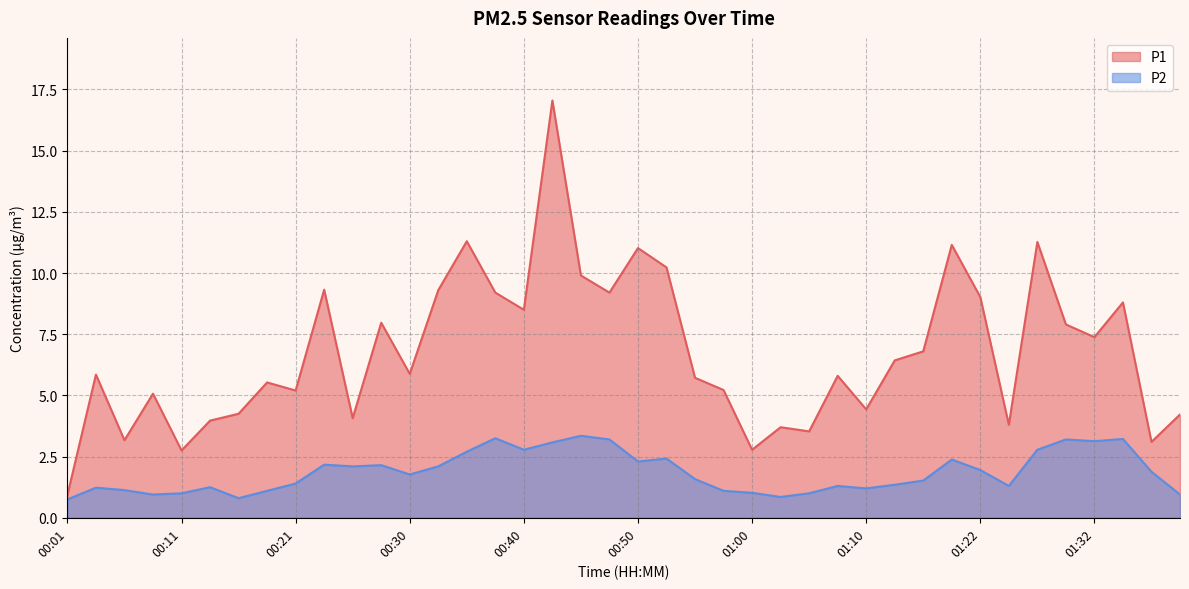

What is the label of the 32nd point from the right?

00:21